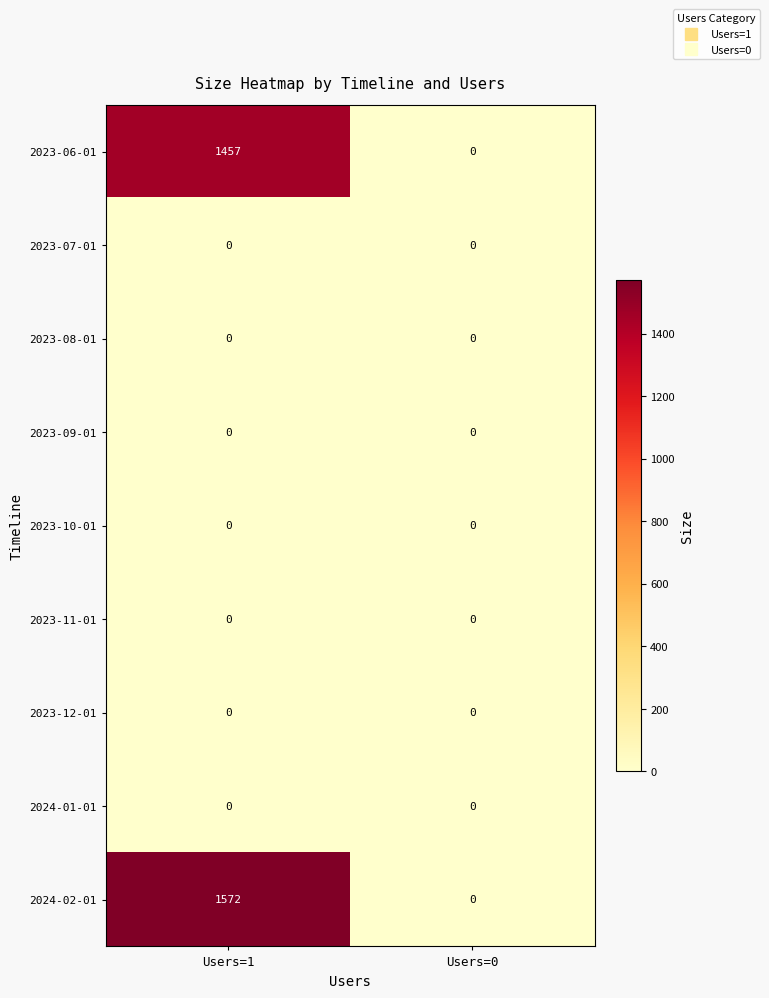

Which series has the largest total across all categories?

2024-02-01